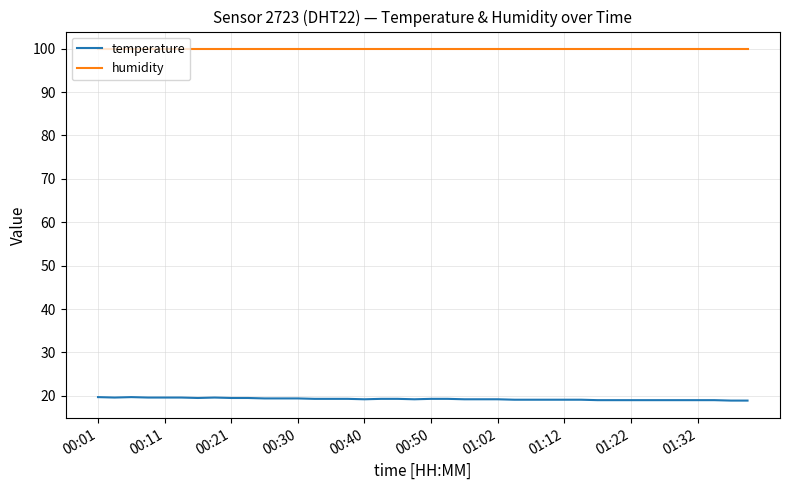

Rank the series by their average value, from highest to lowest.

humidity, temperature